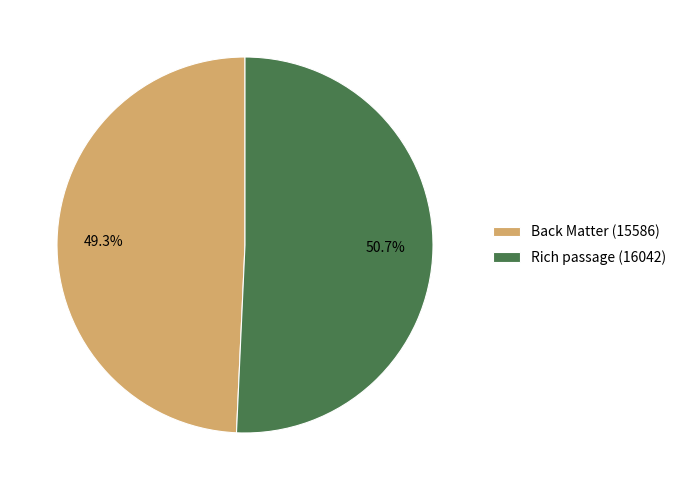

To the nearest percent, what is the difference between the Back Matter and Rich passage slice percentages?

1%